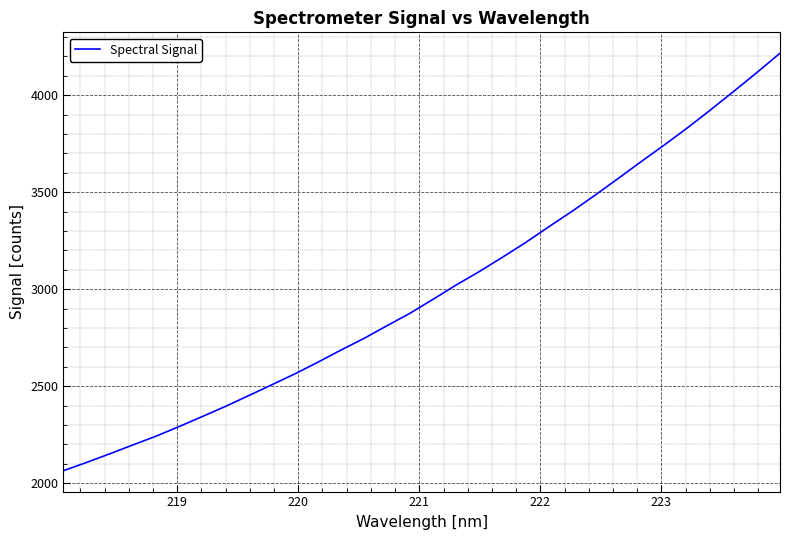

What is the maximum value shown in the chart?

4215.9